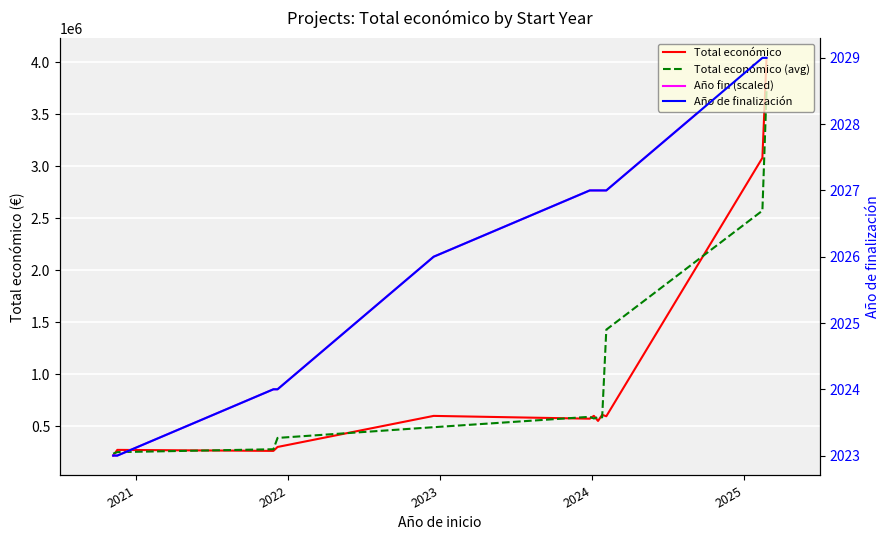

True or false: Total económico (avg) and Año de finalización intersect in this chart.

False